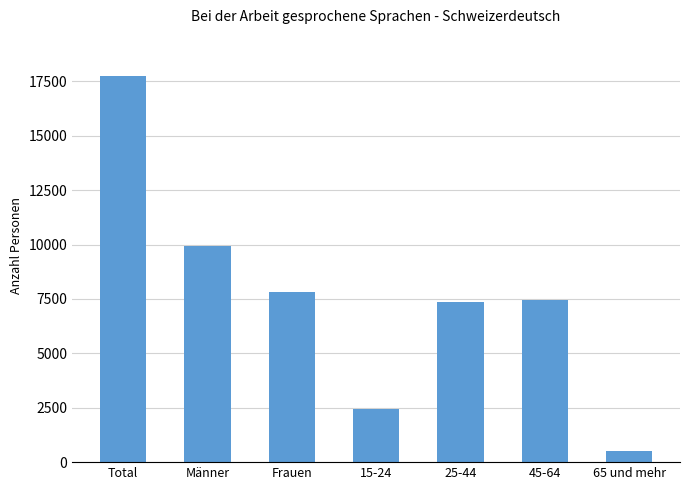

What is the label of the 6th bar from the left?

45-64